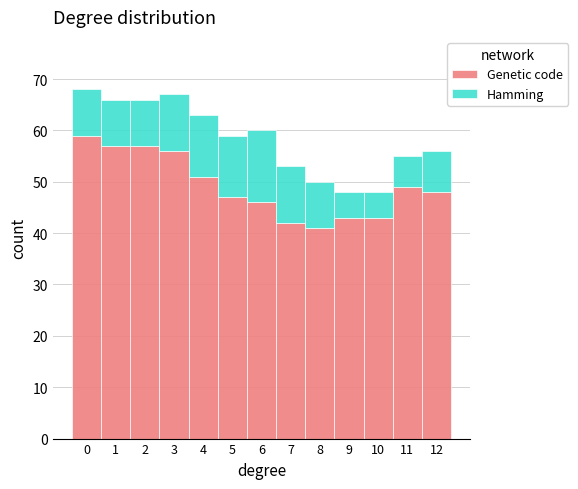

Reading left to right, what are the values for Genetic code?

59	57	57	56	51	47	46	42	41	43	43	49	48